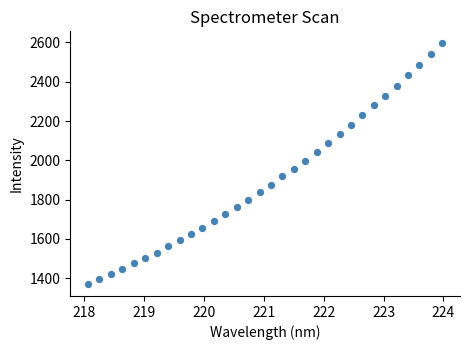

What is the range of X values (max minus min)?

5.9